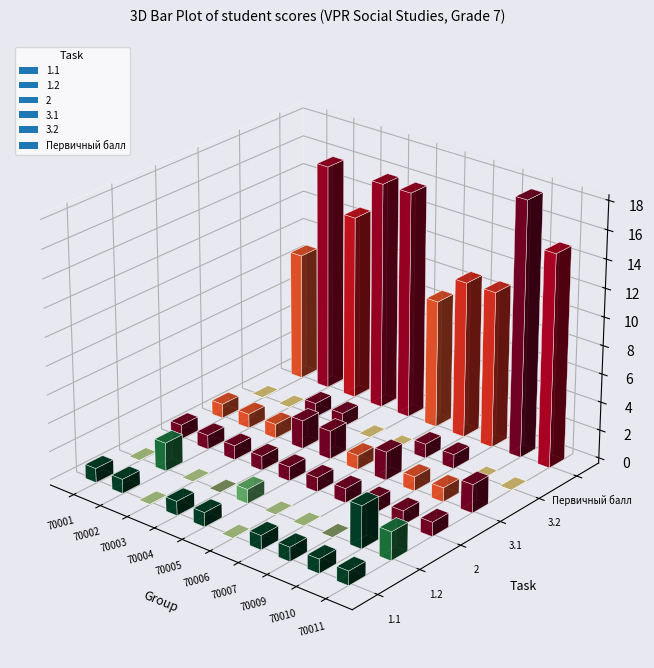

What are all the series names shown in the legend?

1.1, 1.2, 2, 3.1, 3.2, Первичный балл